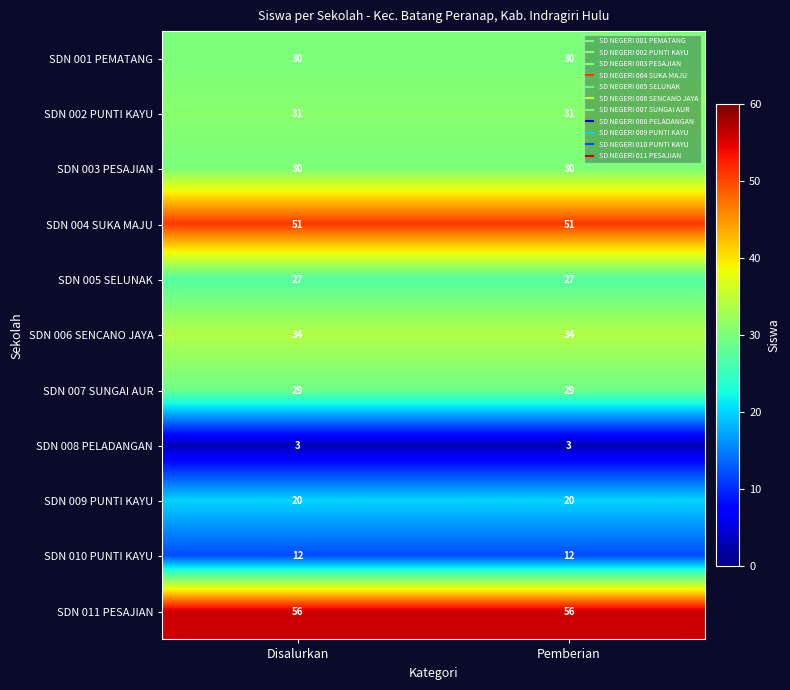

What is the average value of the SDN 005 SELUNAK series?

27